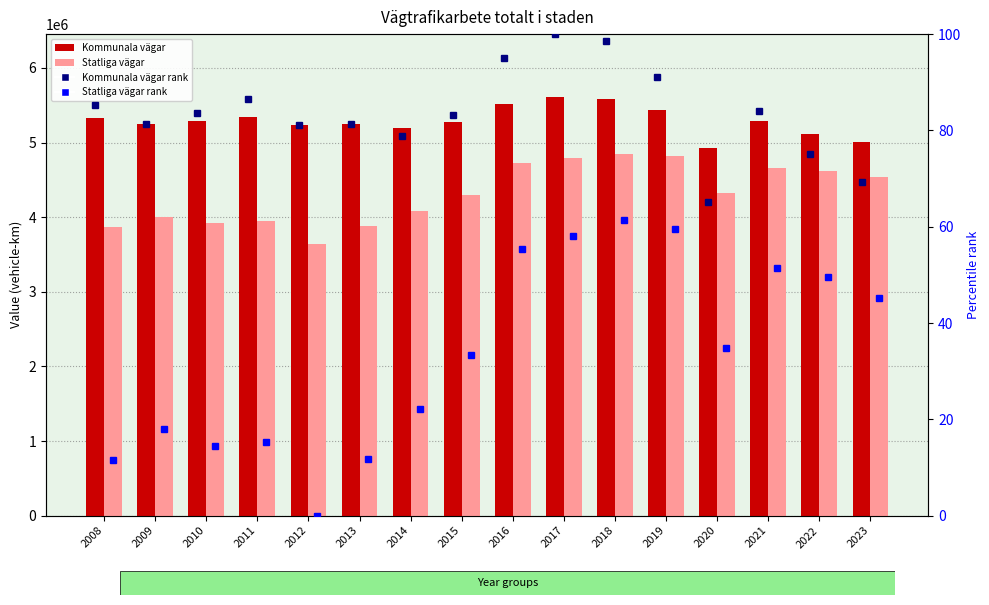

What is the greatest value displayed?

5611665.0